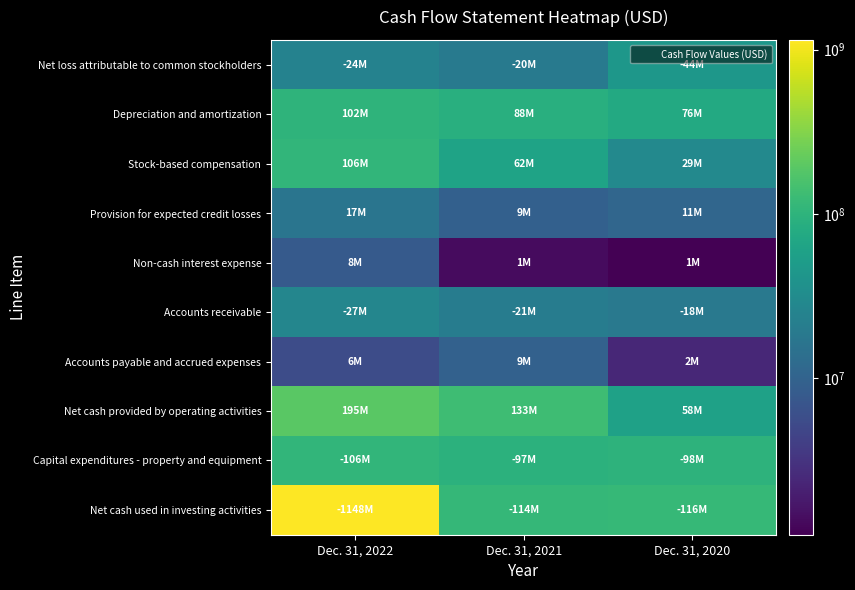

At how many categories does at least one series exceed 327146135?

1